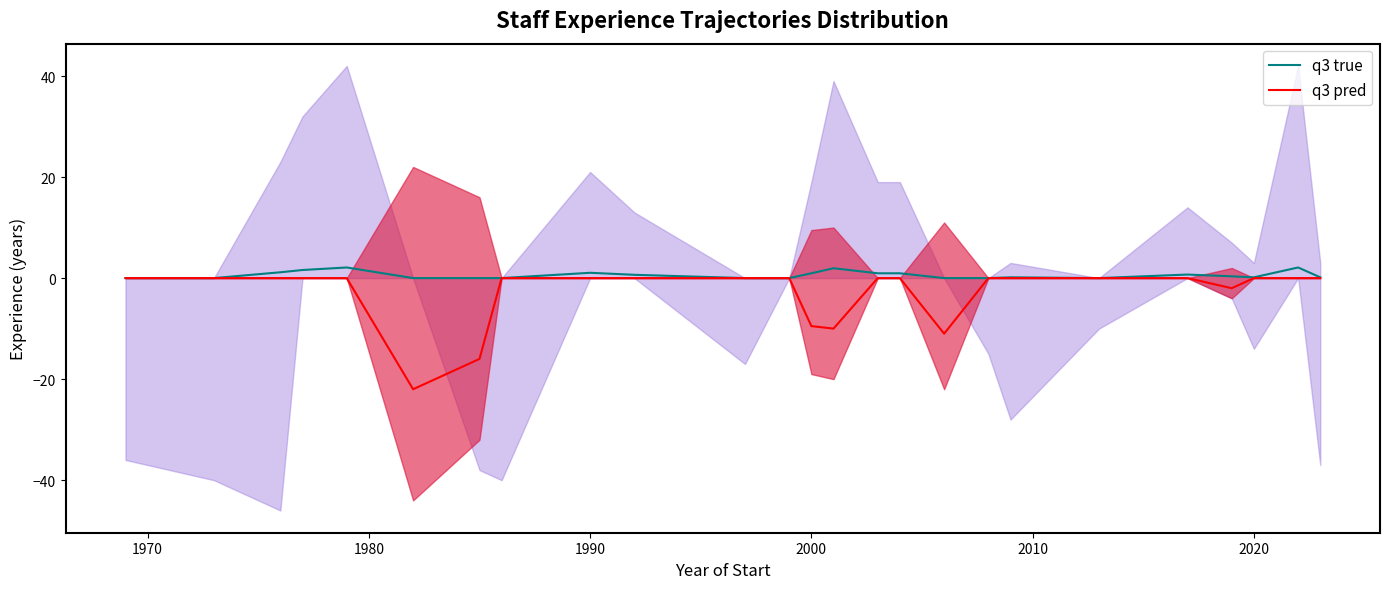

List the series in order of their overall mean, lowest first.

q3 pred, q3 true